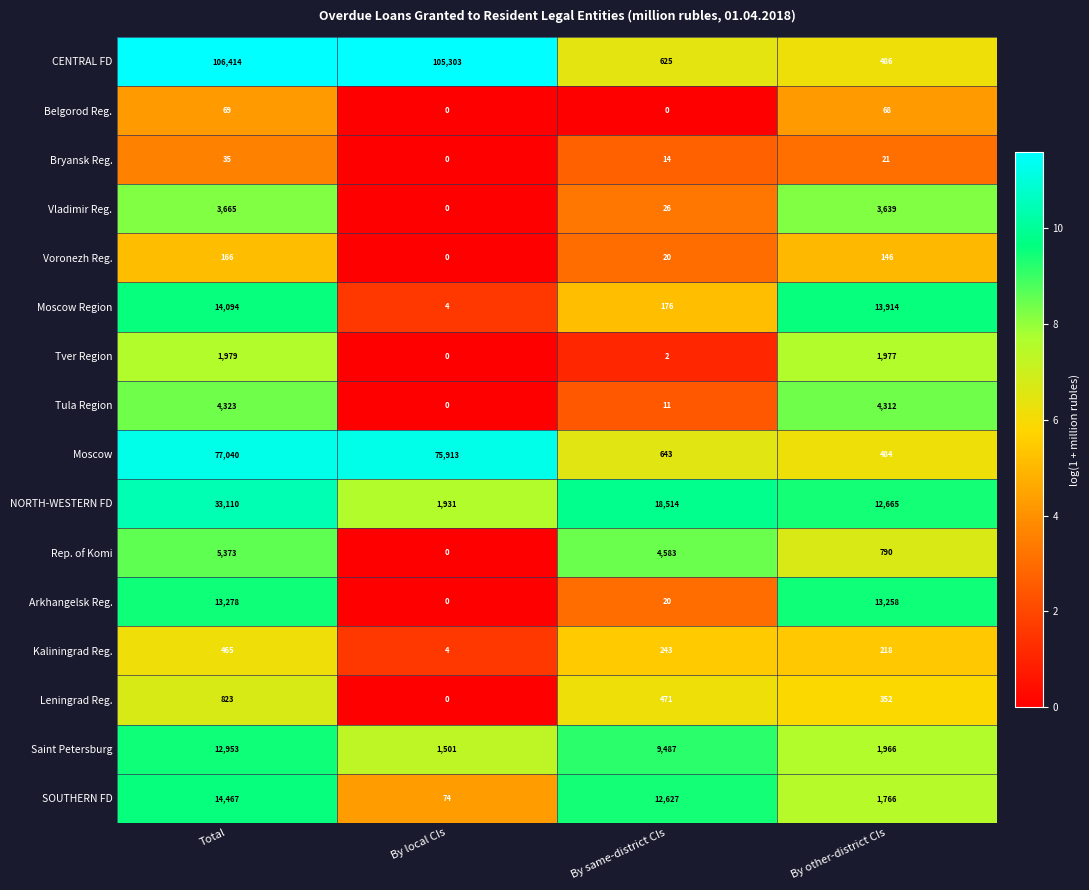

At which label is NORTH-WESTERN FD closest to 17520?

By same-district CIs